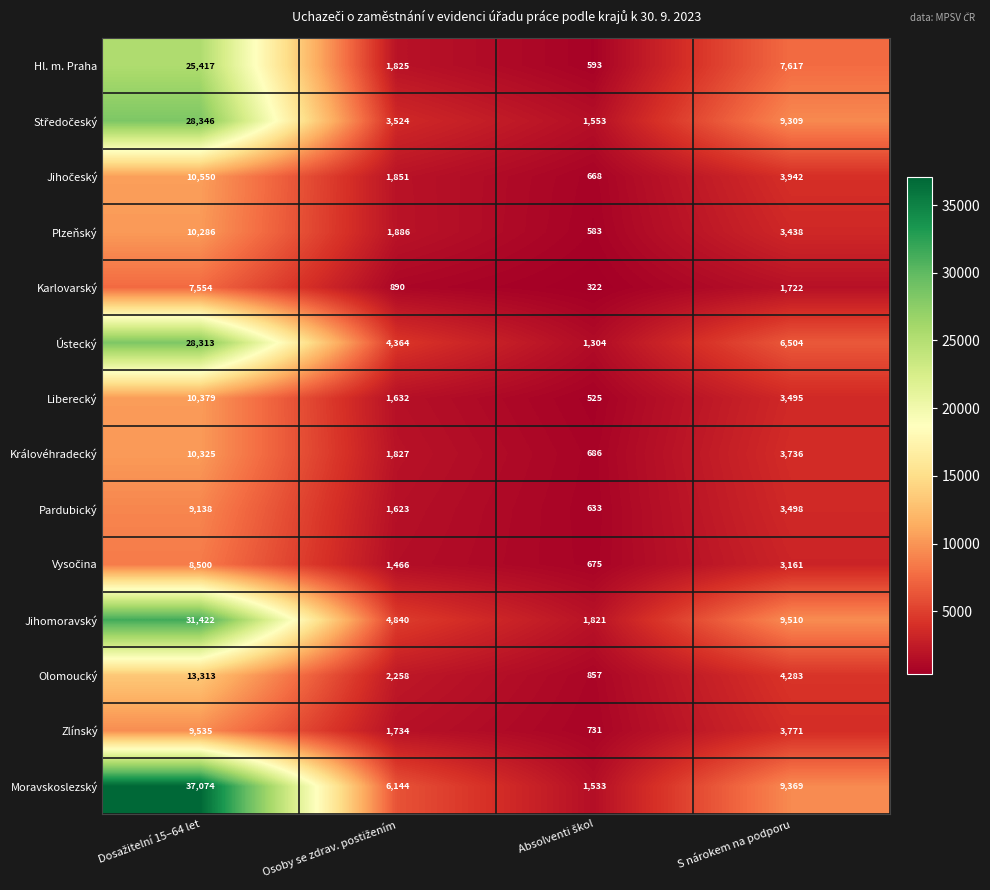

Count the number of categories in the chart.

4